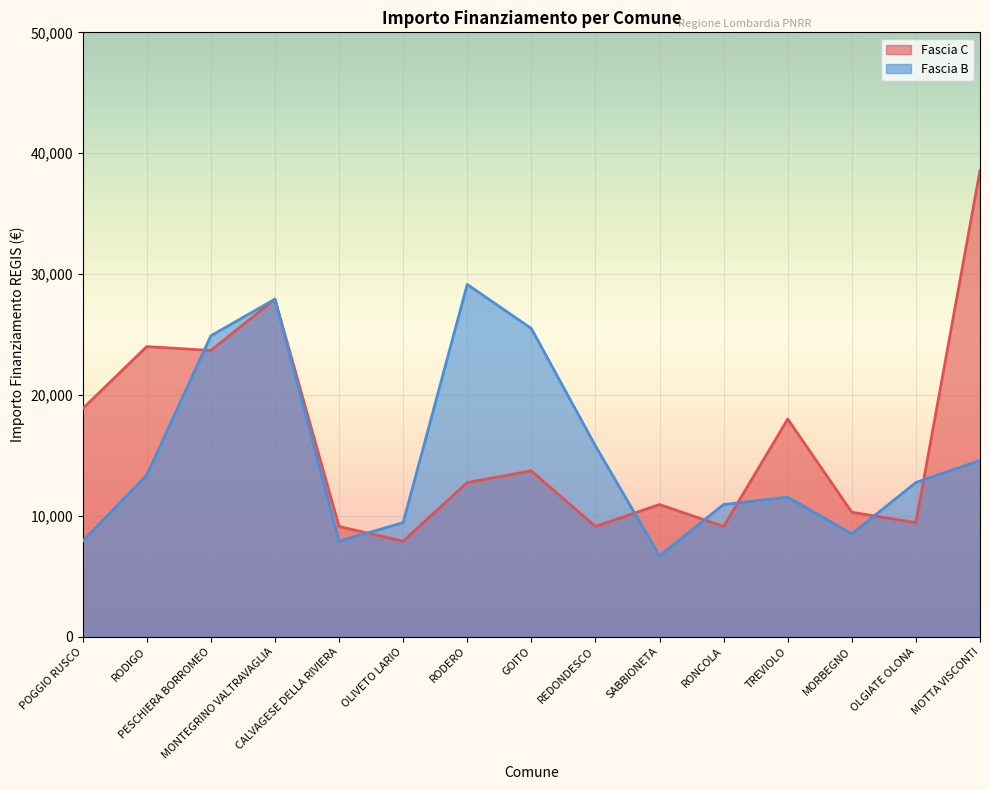

What is the difference between the Fascia C values at MORBEGNO and CALVAGESE DELLA RIVIERA?

1179